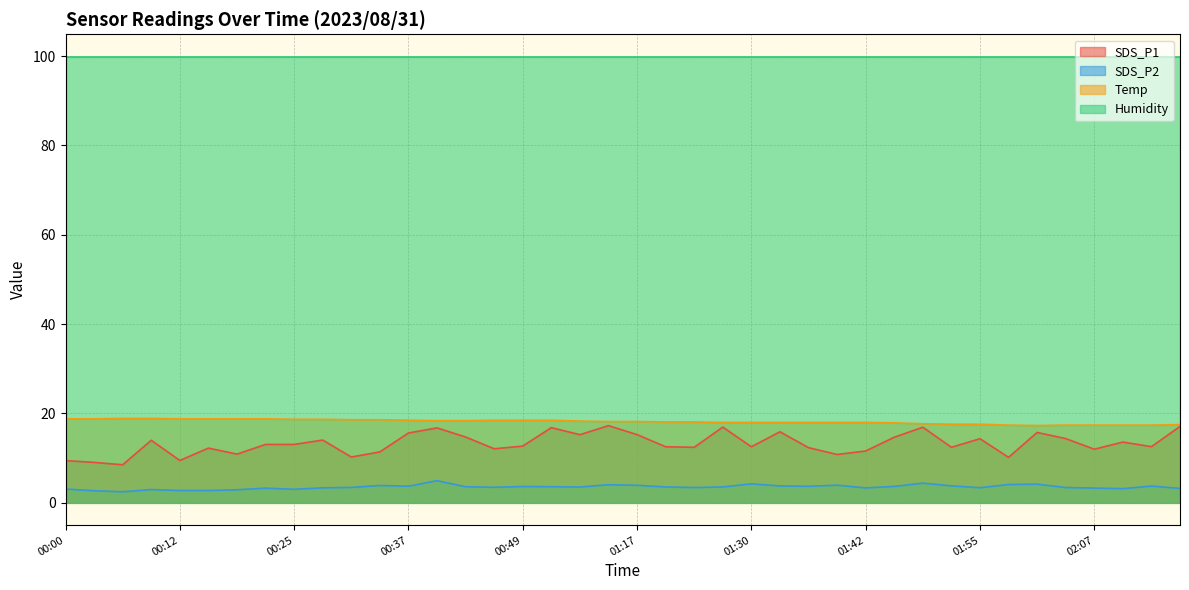

True or false: Temp and SDS_P1 intersect in this chart.

False